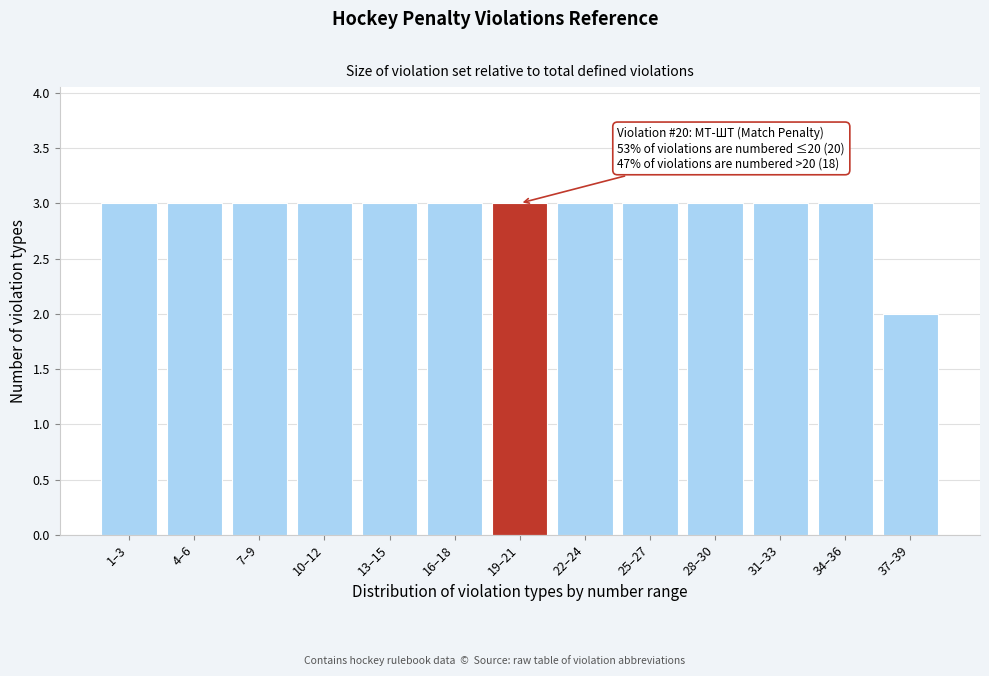

Reading right to left, extract all data points from this chart.

37–39=2	34–36=3	31–33=3	28–30=3	25–27=3	22–24=3	19–21=3	16–18=3	13–15=3	10–12=3	7–9=3	4–6=3	1–3=3